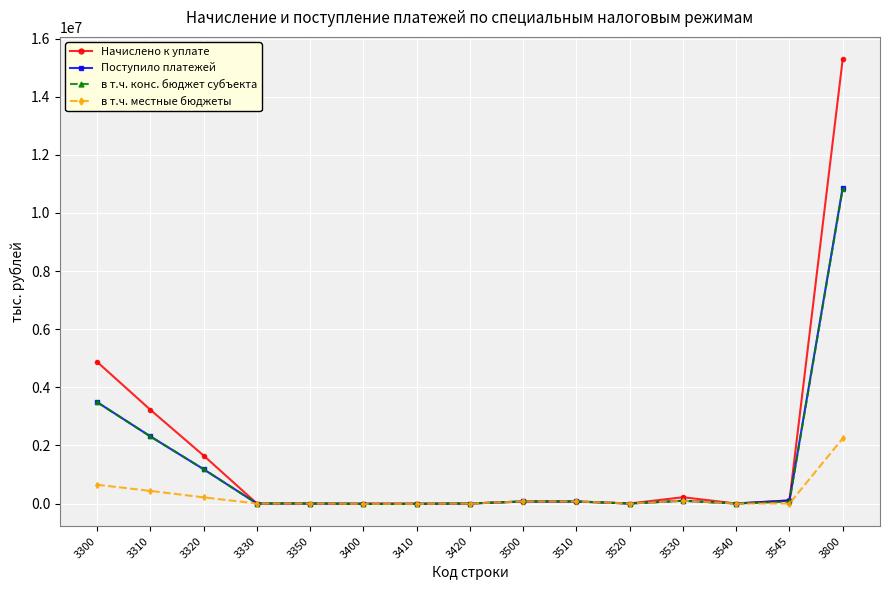

How many lines are shown in the chart?

4